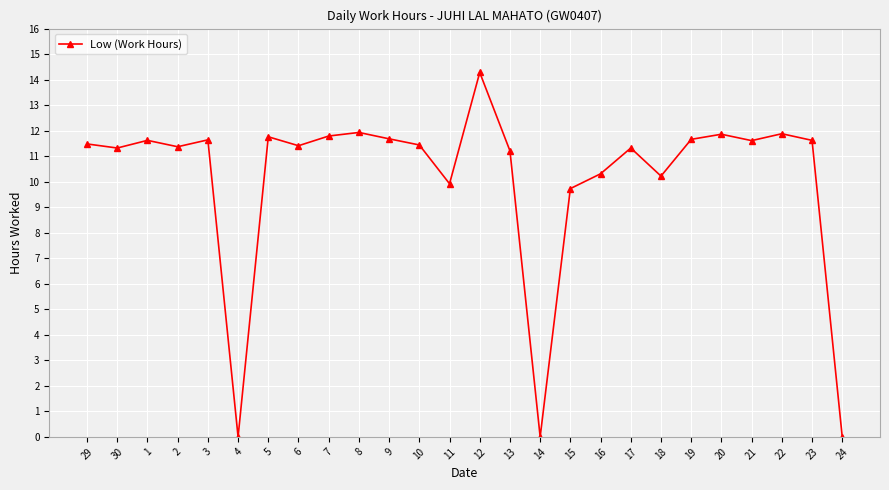

What is the sum of all values?

263.1